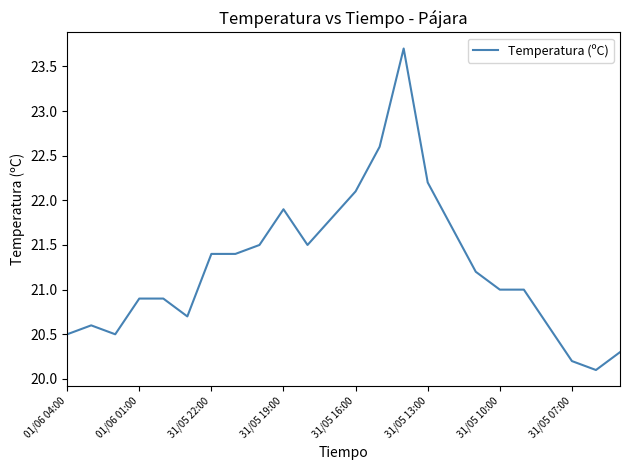

How many series are shown in this chart?

1